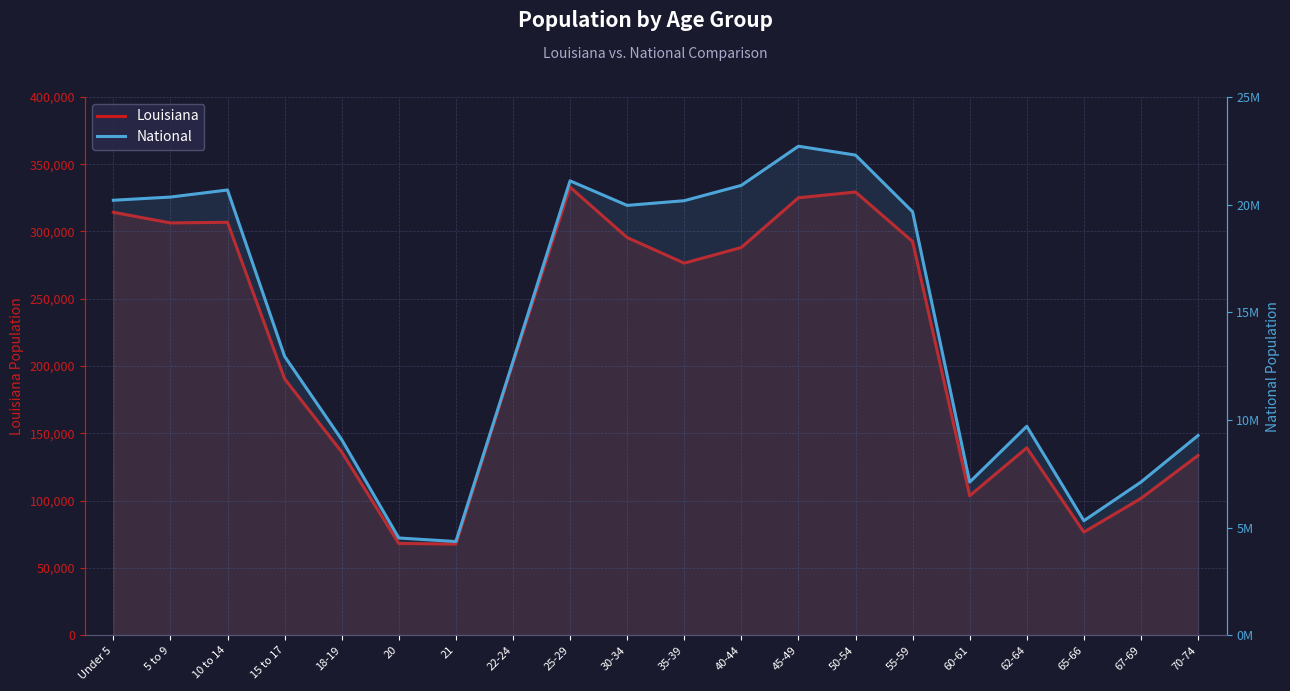

What is the spread (max minus min) of values at 50-54?

21968796